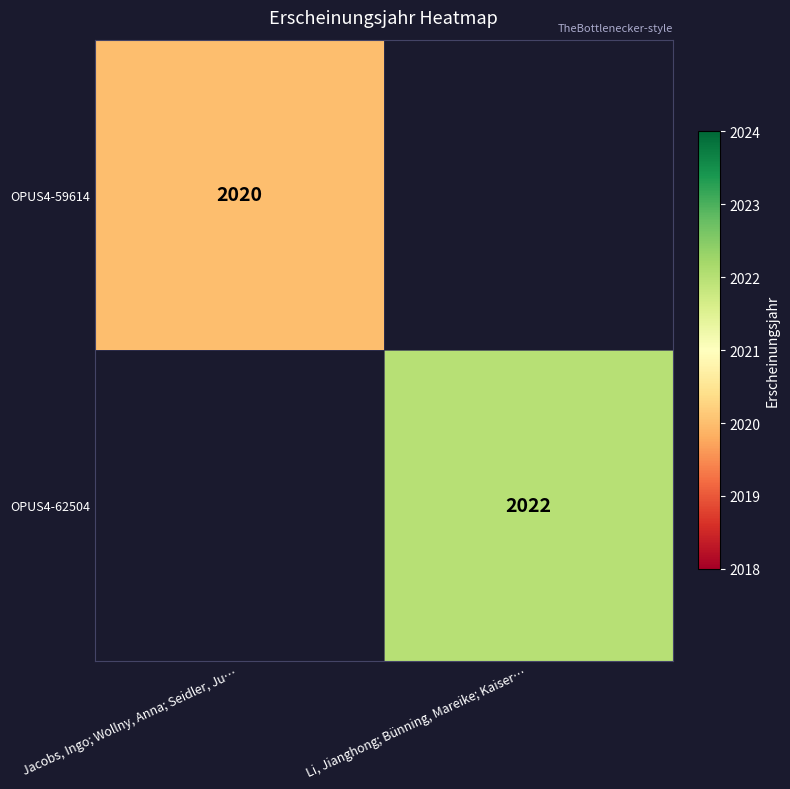

Is it true that OPUS4-59614 equals 2997 at Jacobs, Ingo; Wollny, Anna; Seidler, Ju…?

False